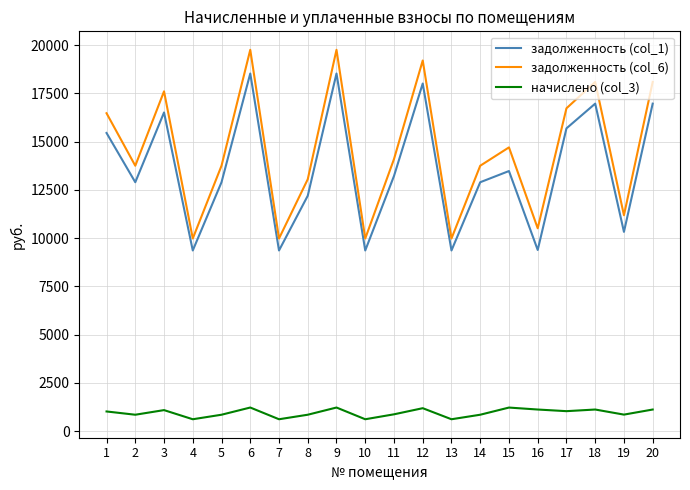

Does the chart have visible grid lines?

Yes